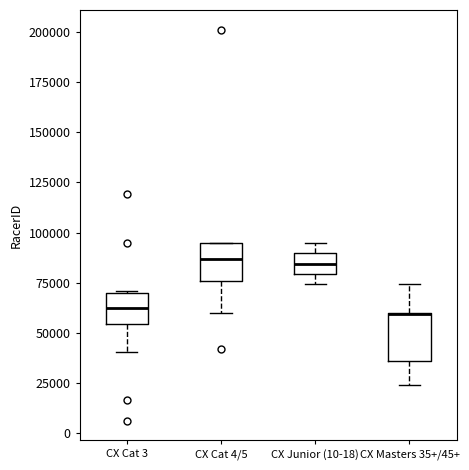

Where is the upper edge of the box for CX Cat 3 on the y-axis? The values are not printed on the chart, so give them approximately, as read against the axis.

70000